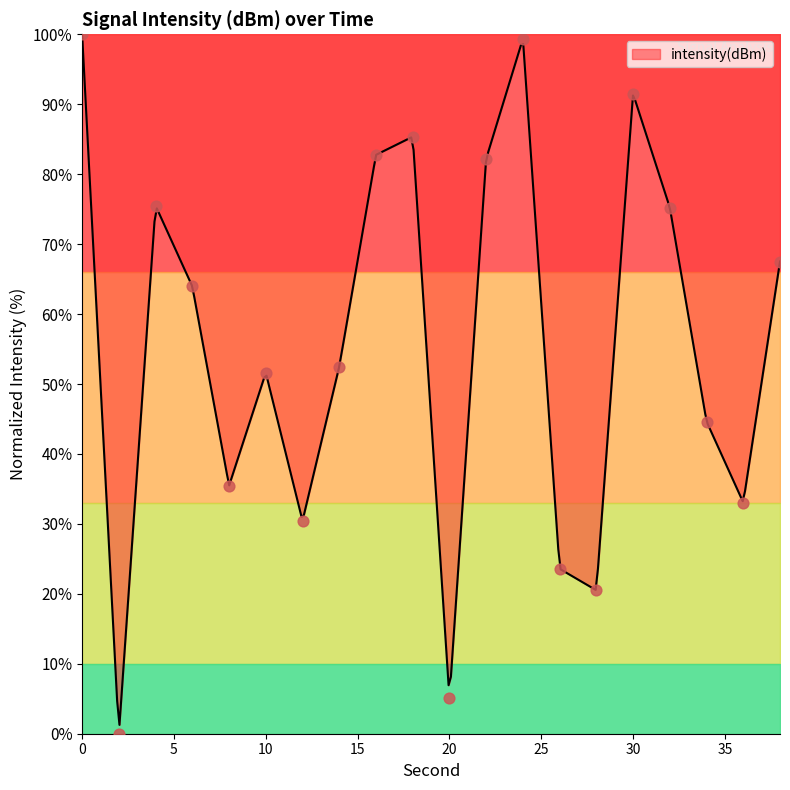

Between 30 and 24, which is larger?

24